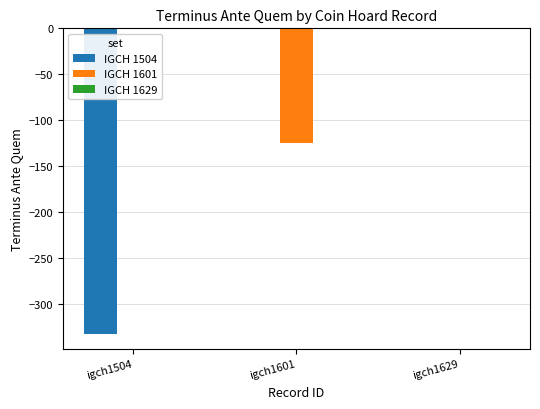

The value of IGCH 1504 at igch1504 is -531. True or false?

False